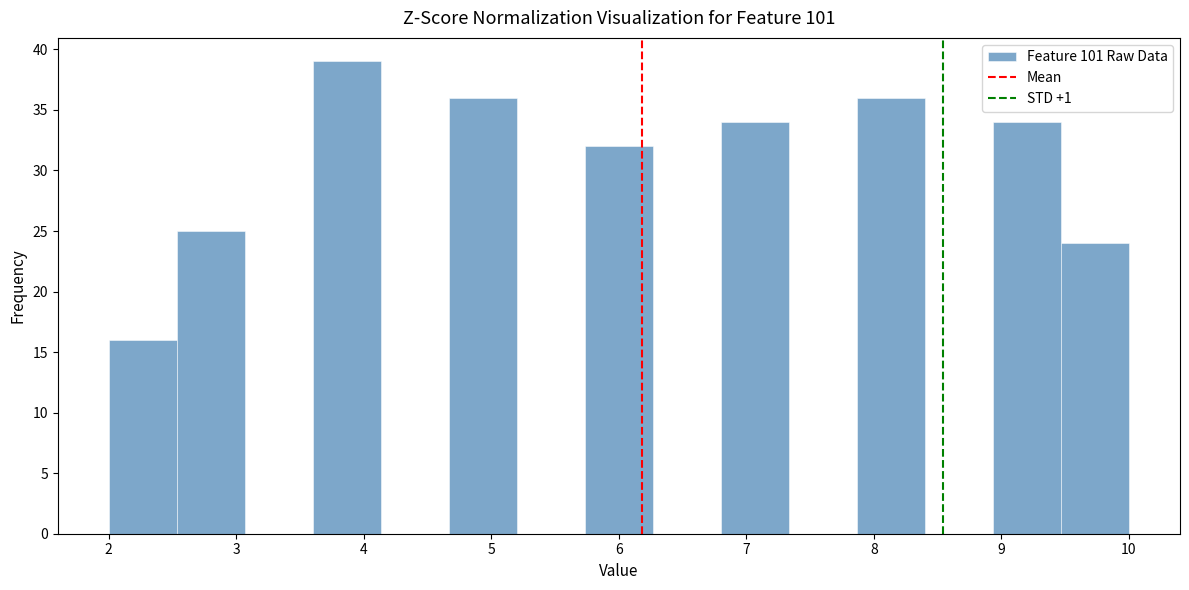

Reading left to right, transcribe this chart: for each bar, give the range it covers on the x-axis and its height. Neither the bar edges nor the heights are printed on the chart, so give them approximately, as read against the axes.

2.0 to 2.5: 16
2.5 to 3.1: 25
3.1 to 3.6: 0
3.6 to 4.1: 39
4.1 to 4.7: 0
4.7 to 5.2: 36
5.2 to 5.7: 0
5.7 to 6.3: 32
6.3 to 6.8: 0
6.8 to 7.3: 34
7.3 to 7.9: 0
7.9 to 8.4: 36
8.4 to 8.9: 0
8.9 to 9.5: 34
9.5 to 10.0: 24